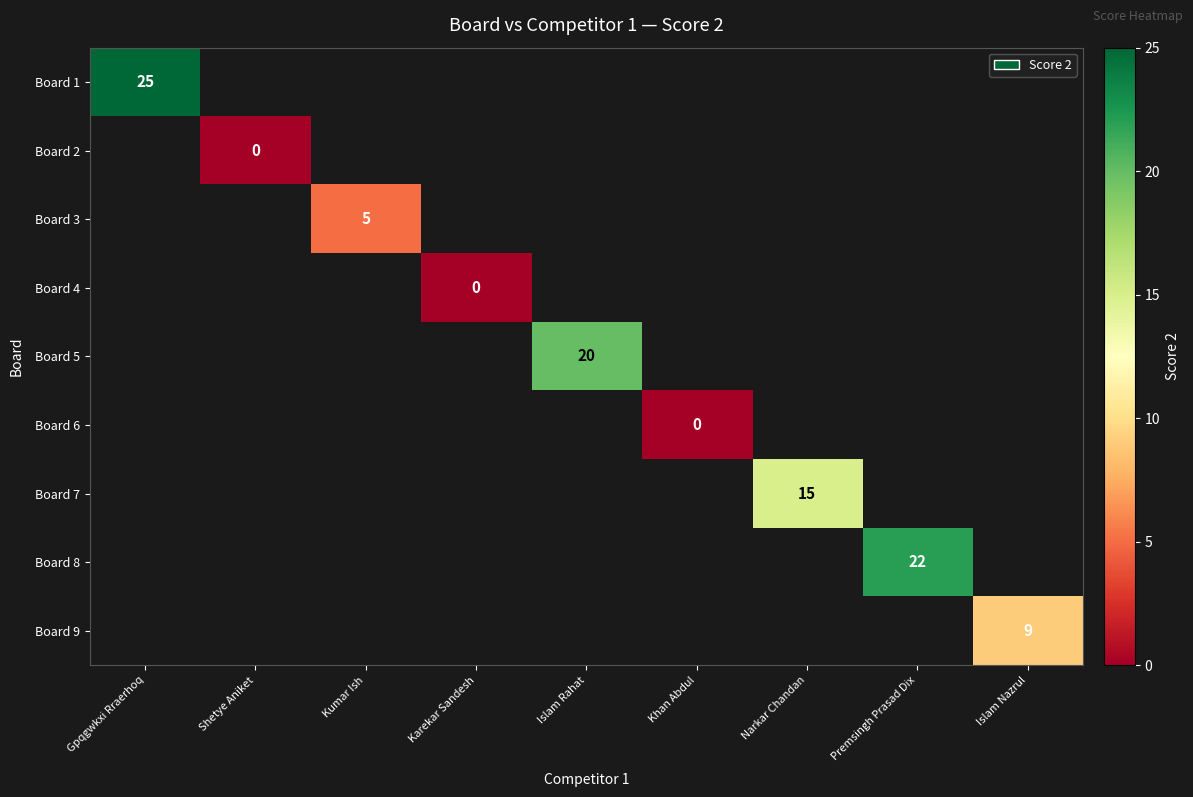

The Board 1 series shows 43 at Gpqgwkxi Rraerhoq. True or false?

False